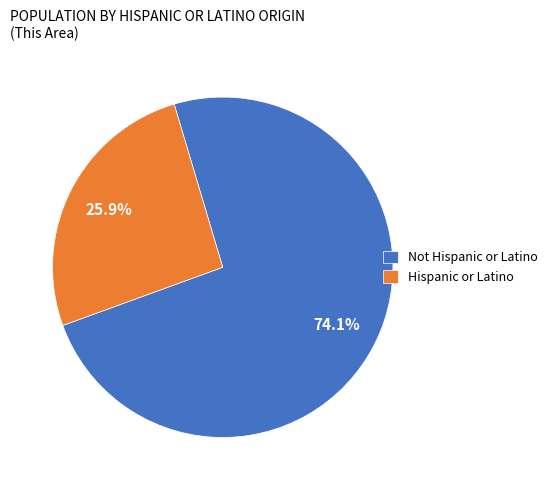

To the nearest percent, what is the combined percentage of Not Hispanic or Latino and Hispanic or Latino?

100%